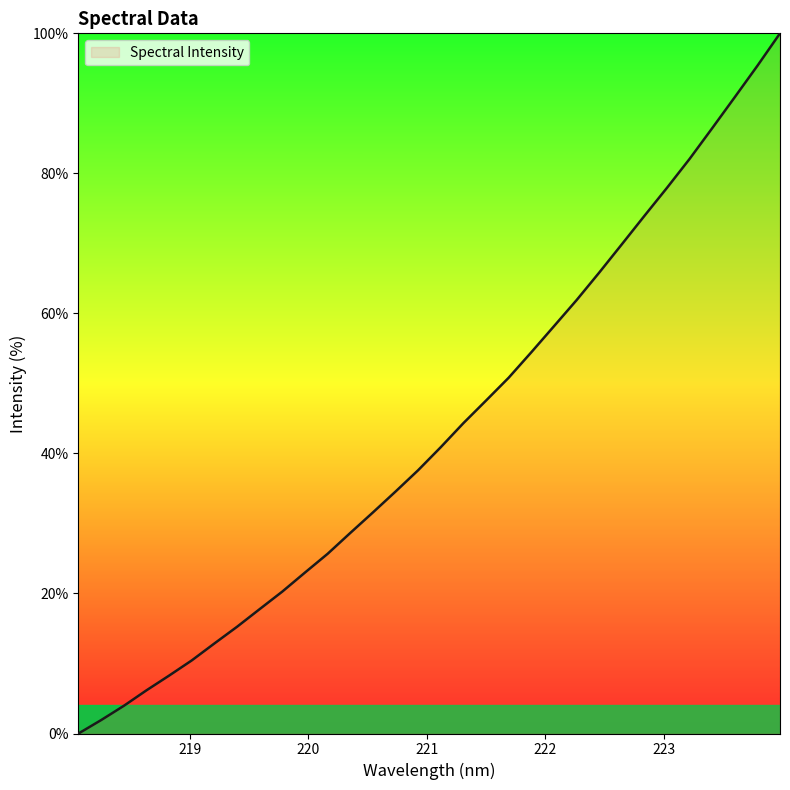

What is the greatest value displayed?

100.0